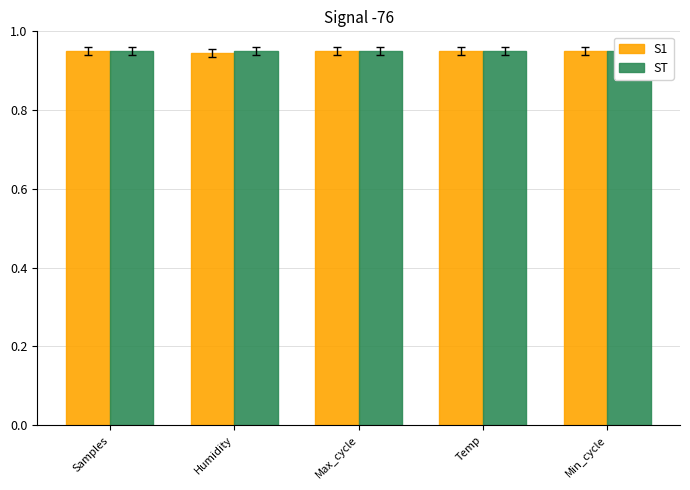

What are all the series names shown in the legend?

S1, ST